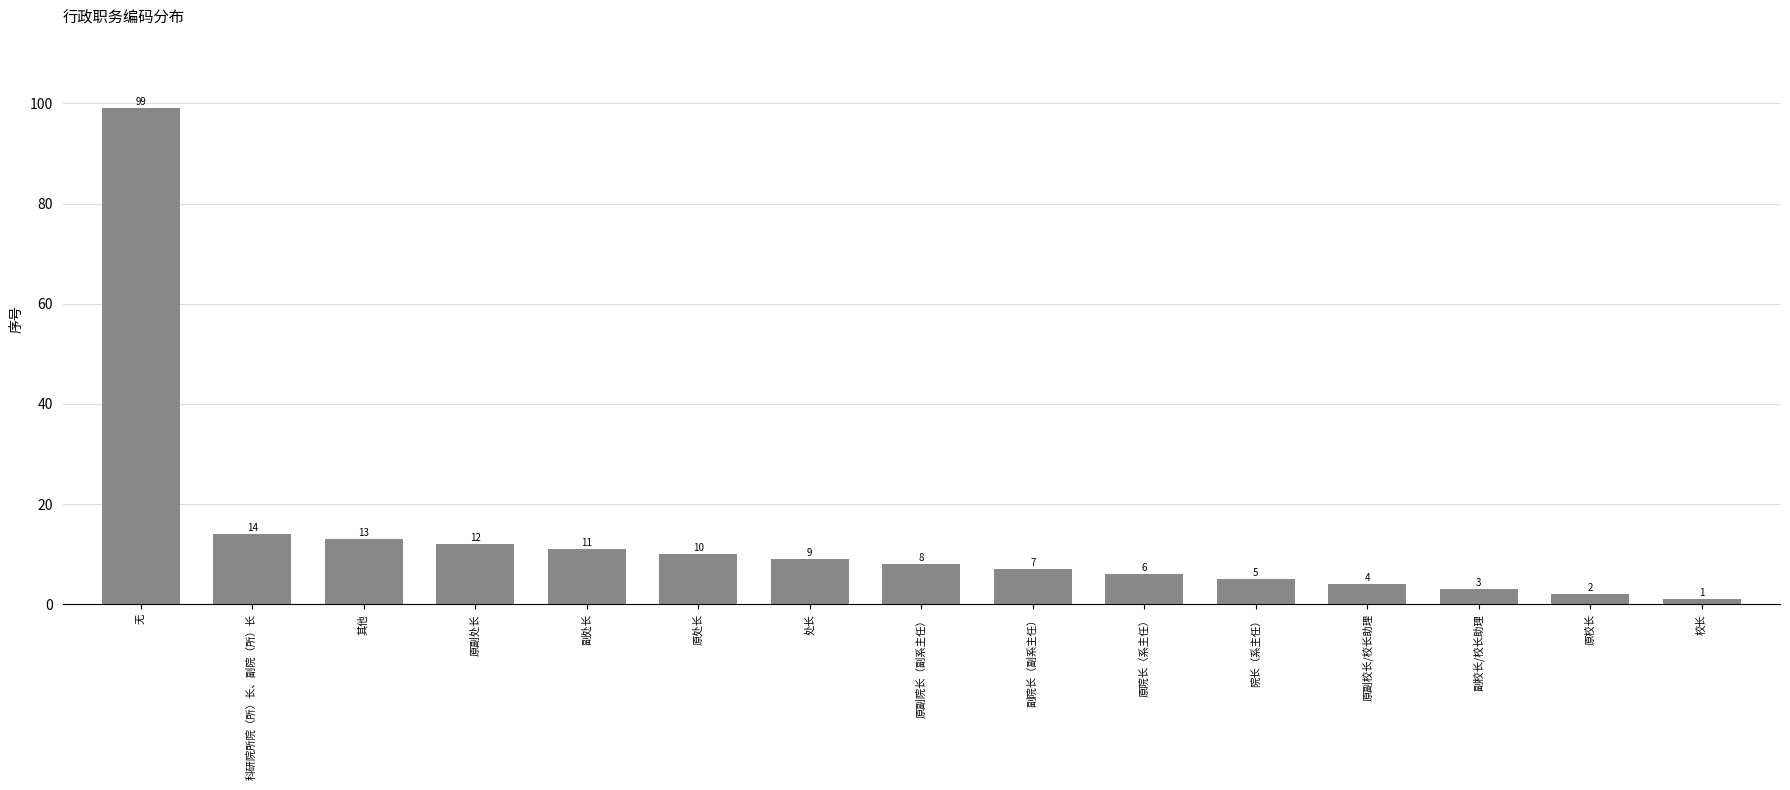

Which label corresponds to the largest value in the chart?

无